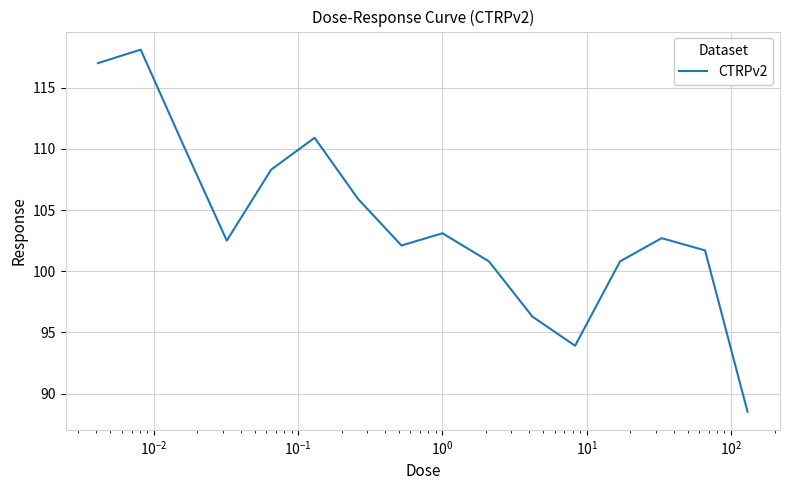

What is the smallest value displayed?

88.5